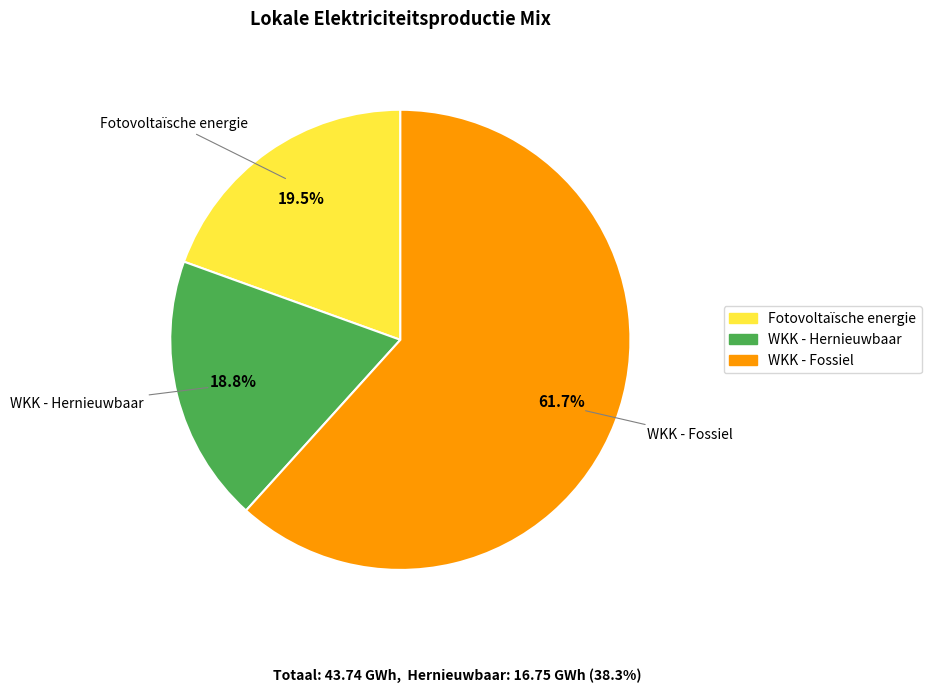

Does any single category account for the majority?

Yes